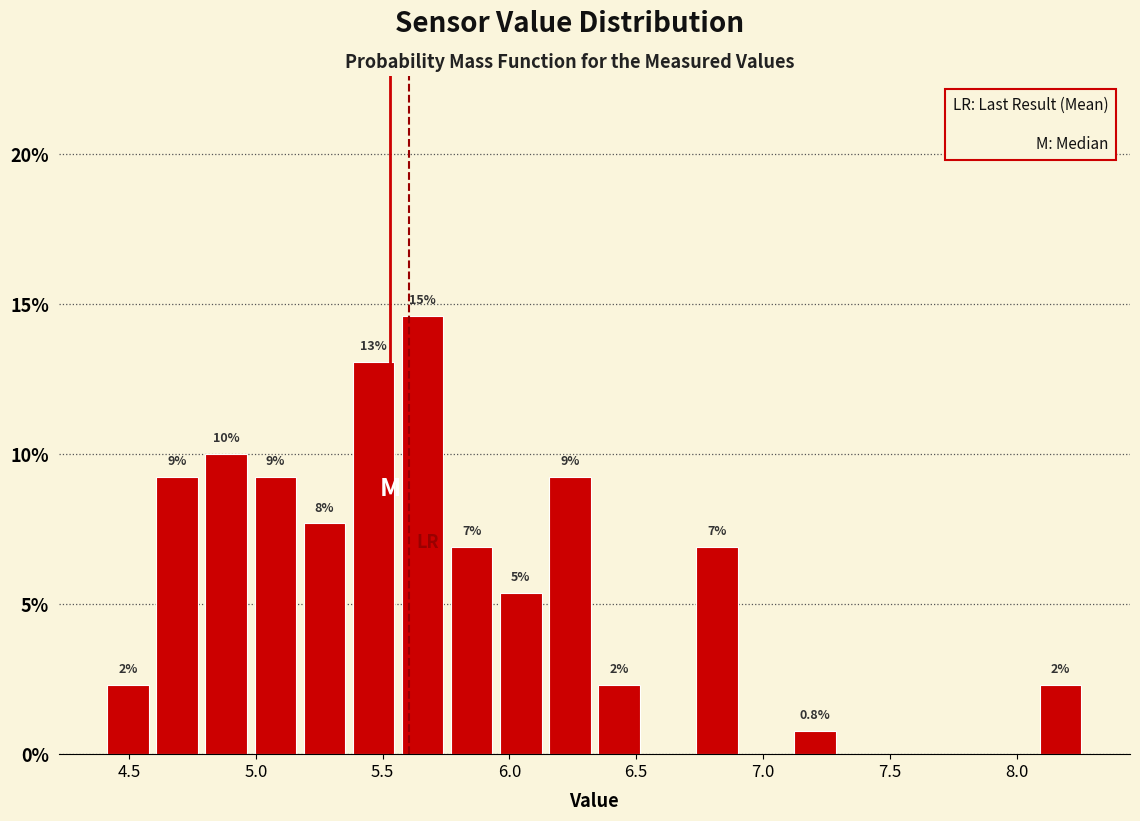

Around what value on the x-axis is the tallest bar? Give the approximate position of its centre, as read against the axis.

5.65